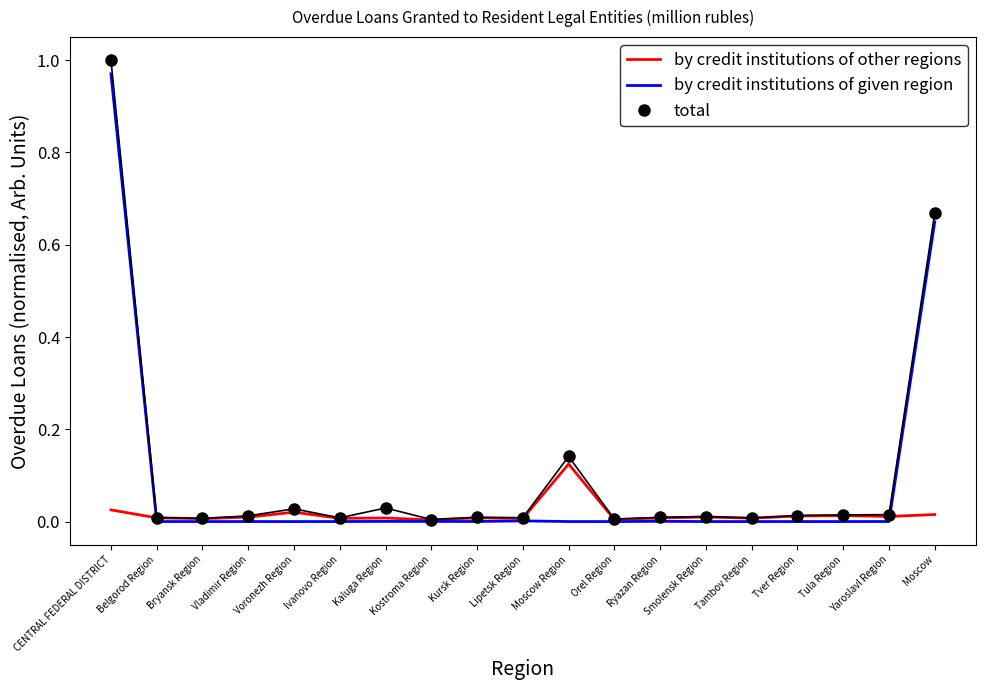

Which series has the largest range (max minus min)?

total